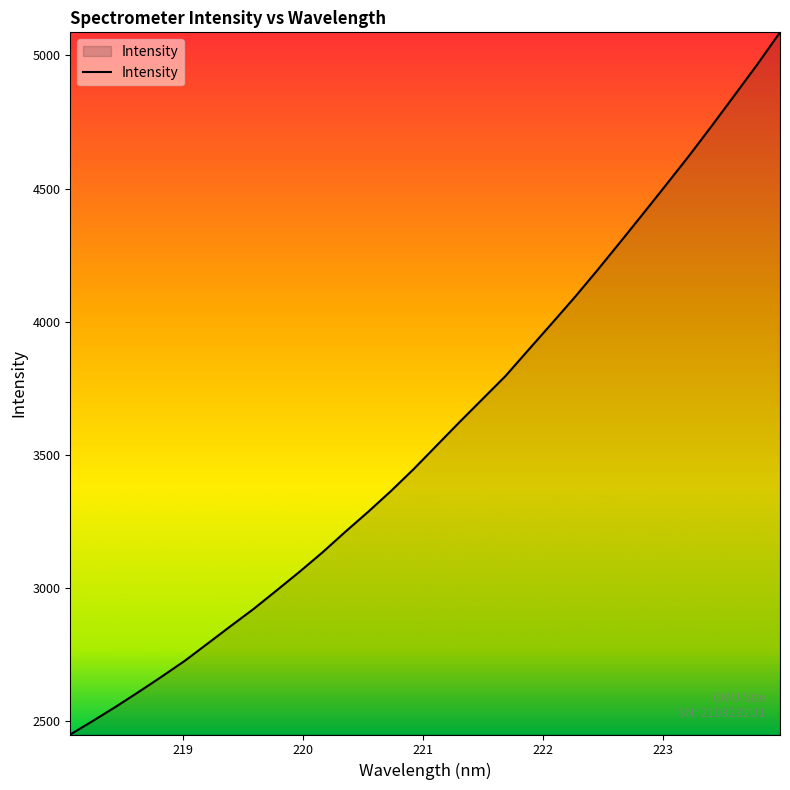

What is the difference between the maximum and minimum values?

2636.2